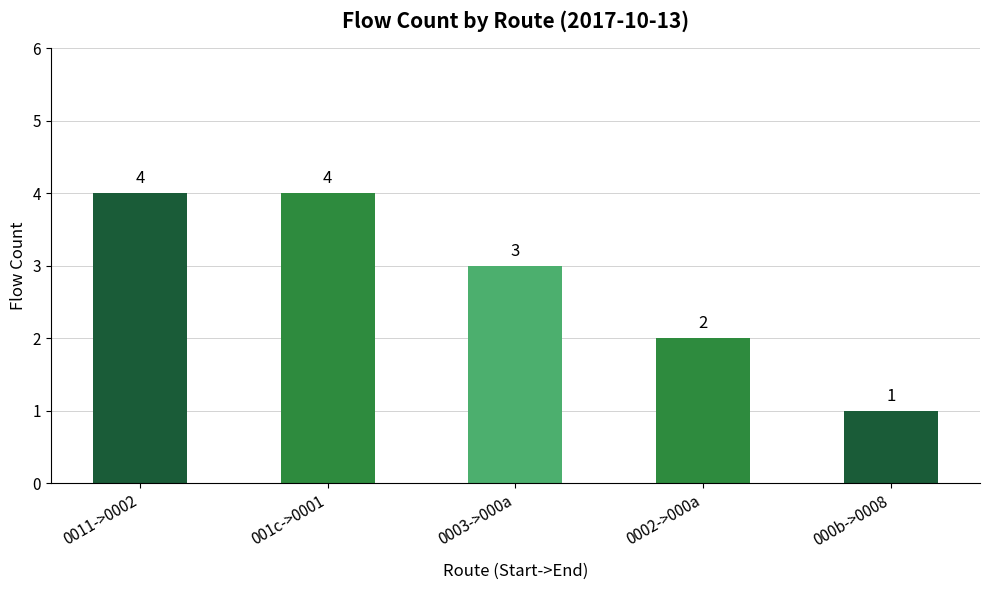

Between 0011->0002 and 000b->0008, which is larger?

0011->0002